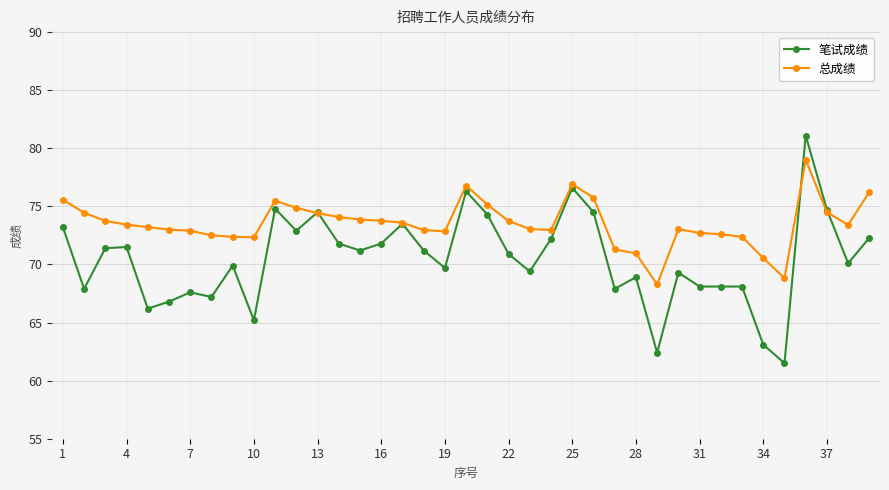

What is the greatest value displayed?

81.1